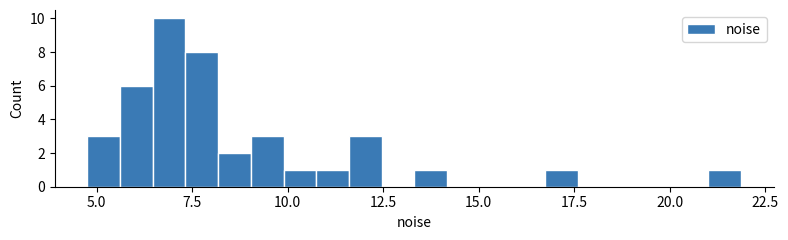

Read against the x-axis, roughly where is the centre of the tallest bar?

7.0